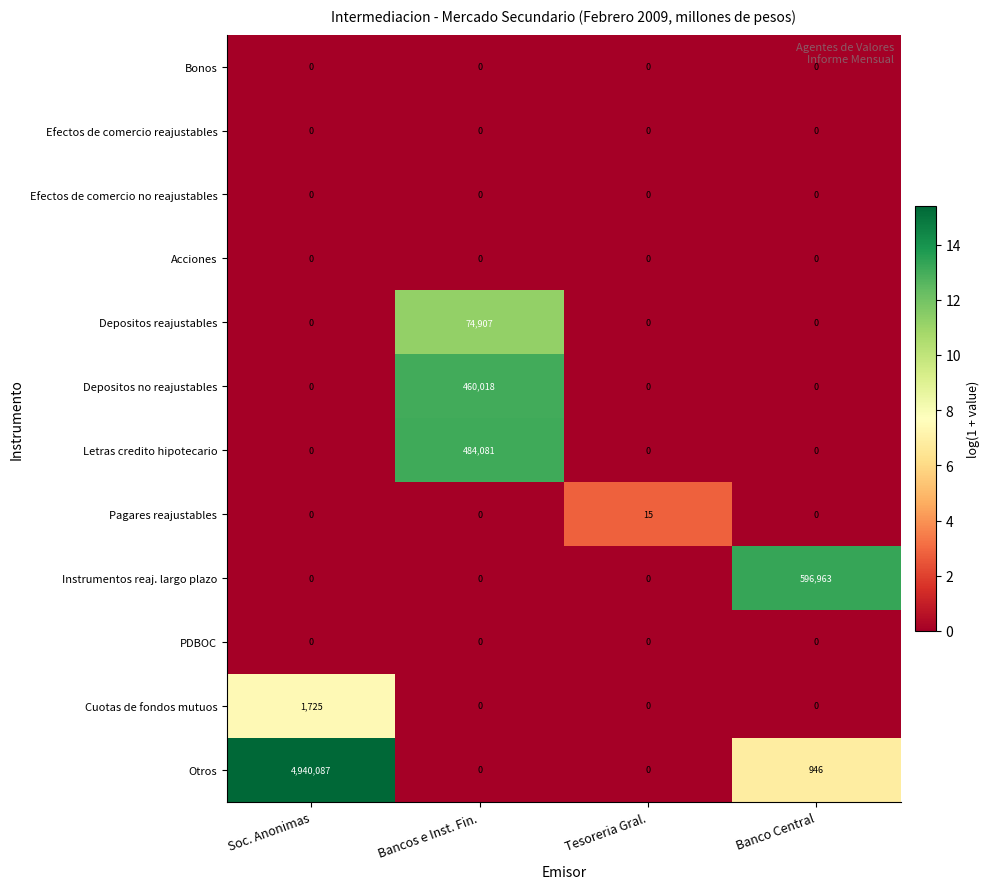

What is the spread (max minus min) of values at Banco Central?

596963